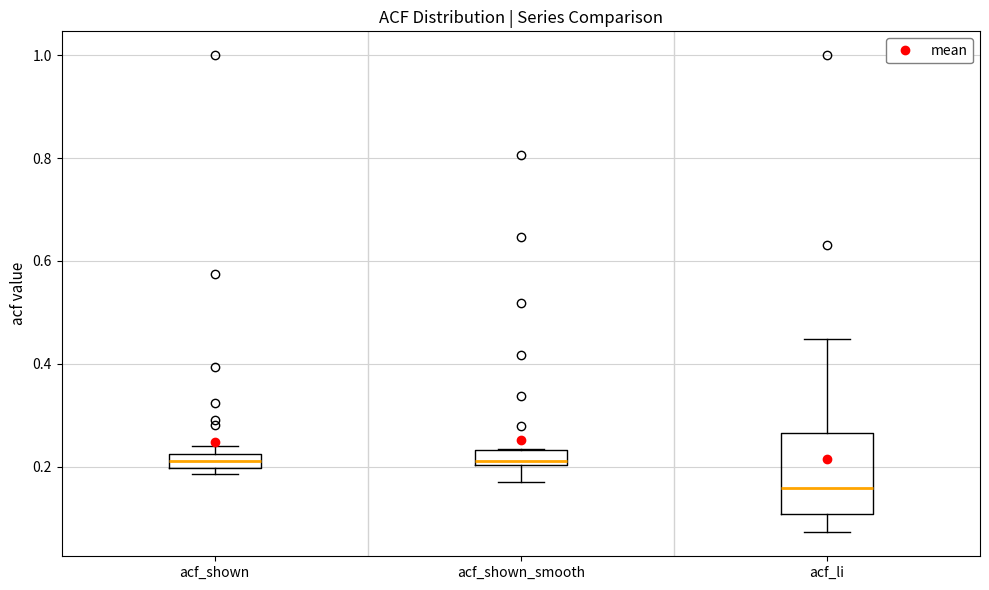

Comparing the boxes themselves (not the whiskers), which one is the tallest?

acf_li